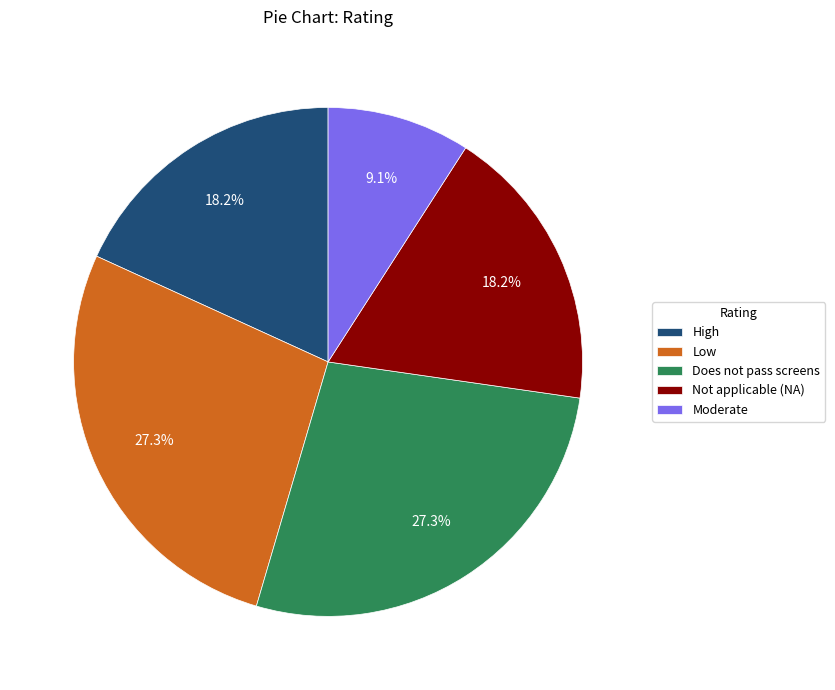

How many segments does this pie chart have?

5